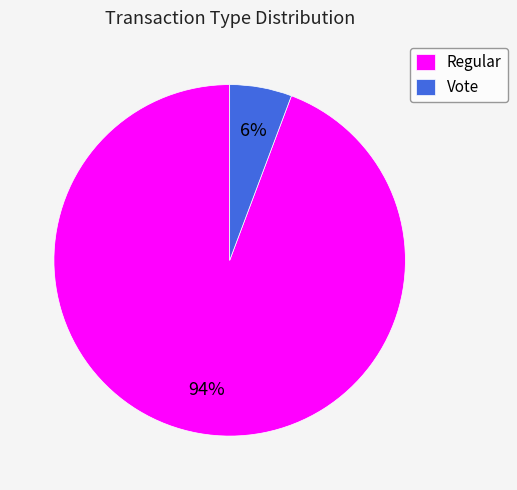

How many segments does this pie chart have?

2